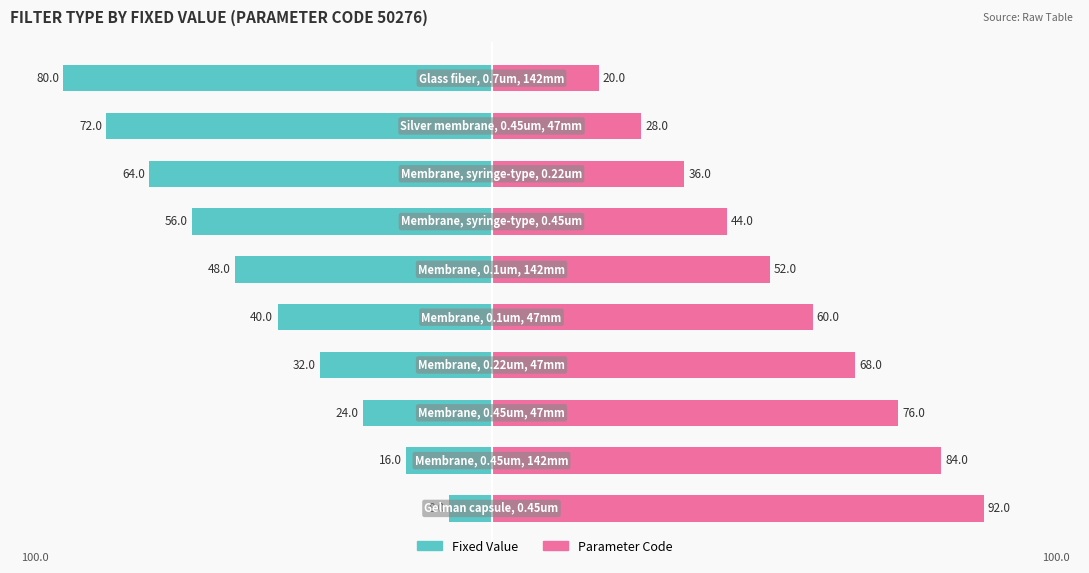

How many values in the Parameter Code series exceed 60?

4